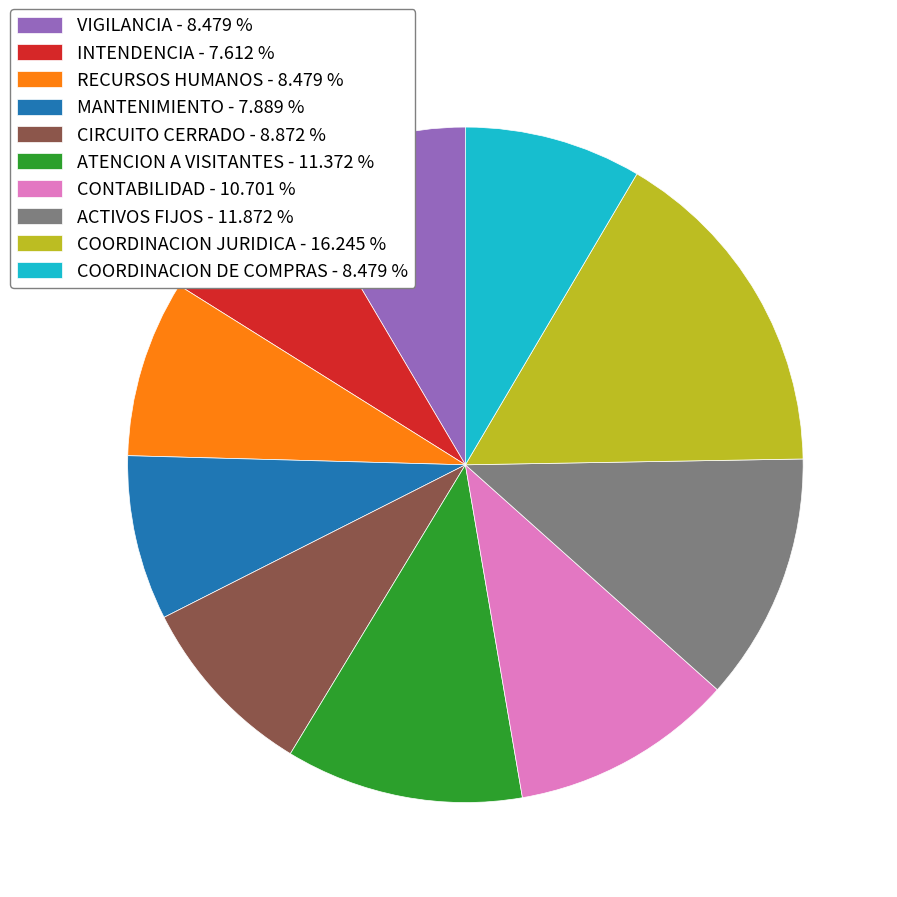

What is the ratio of the value at INTENDENCIA to the value at MANTENIMIENTO?

1.0